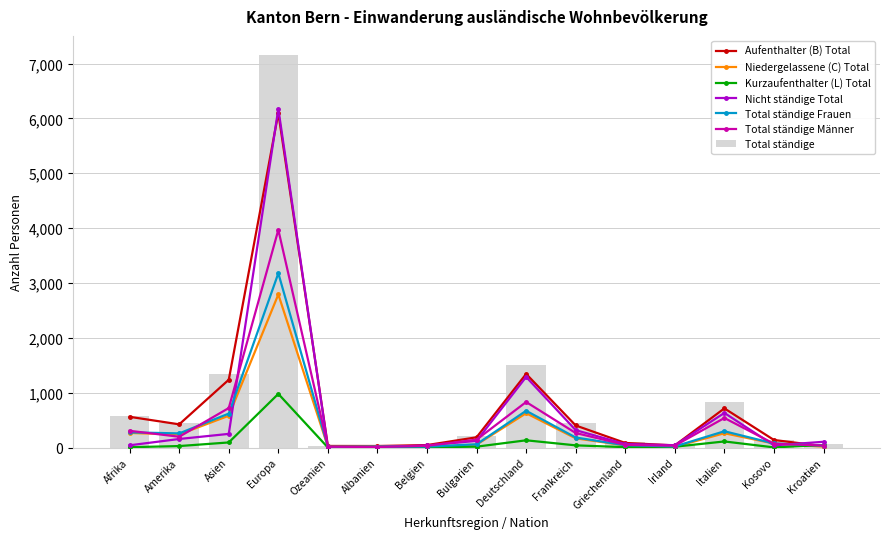

What is the label of the 6th bar from the right?

Frankreich